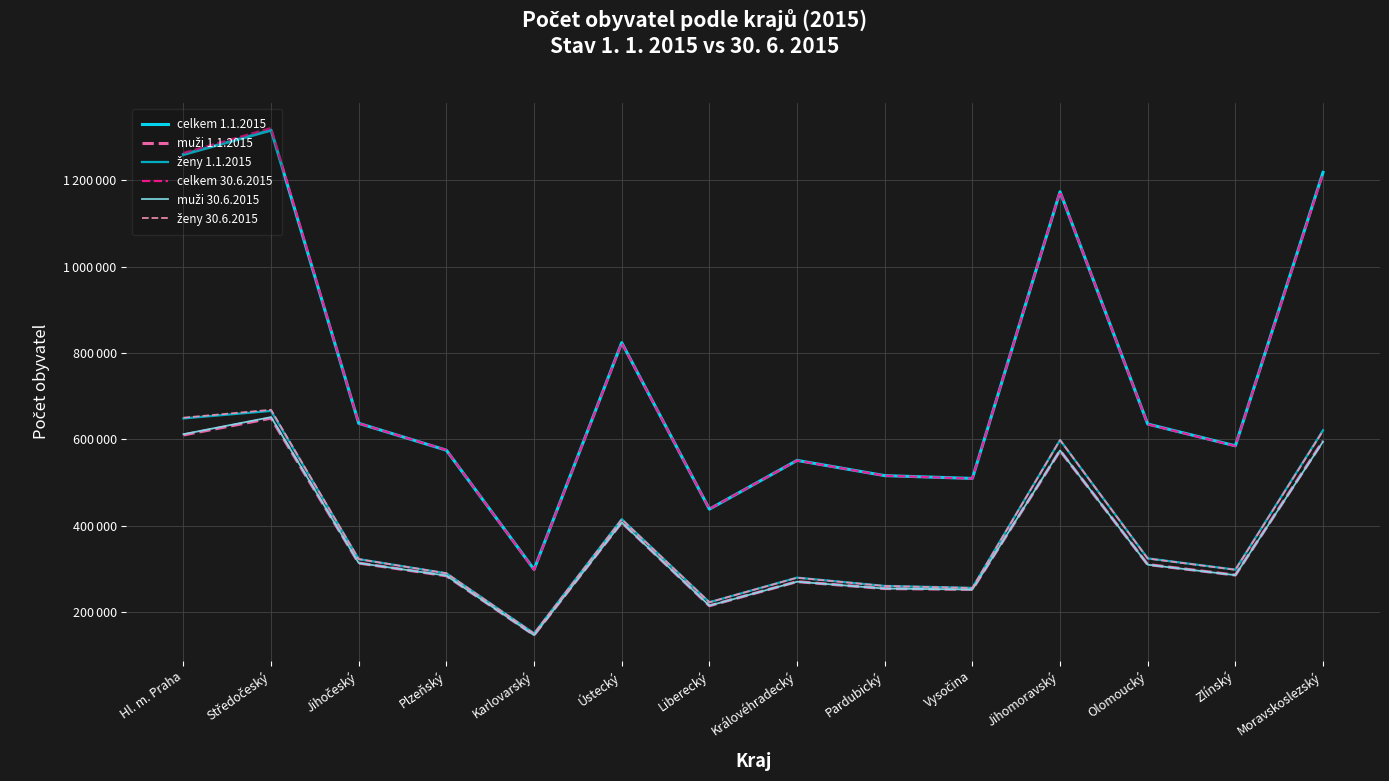

Does the chart display data point markers on the line(s)?

No